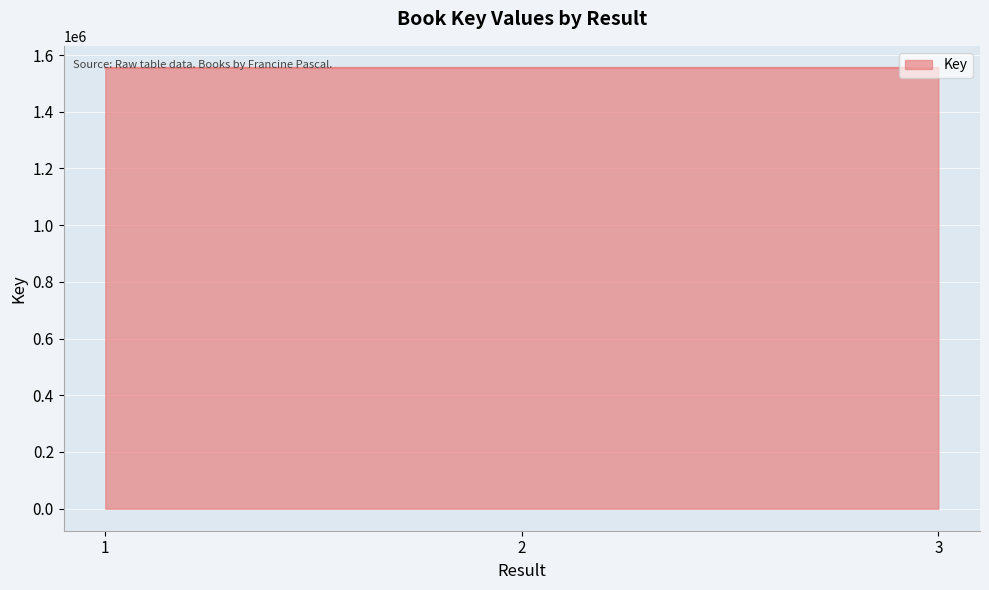

The chart shows a value of 1554740 at 3. True or false?

True